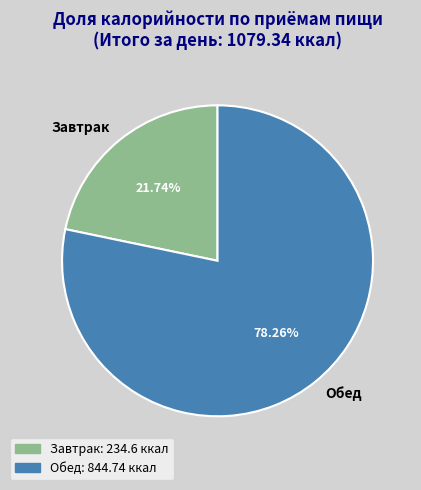

What percentage do Завтрак and Обед together represent?

100.0%